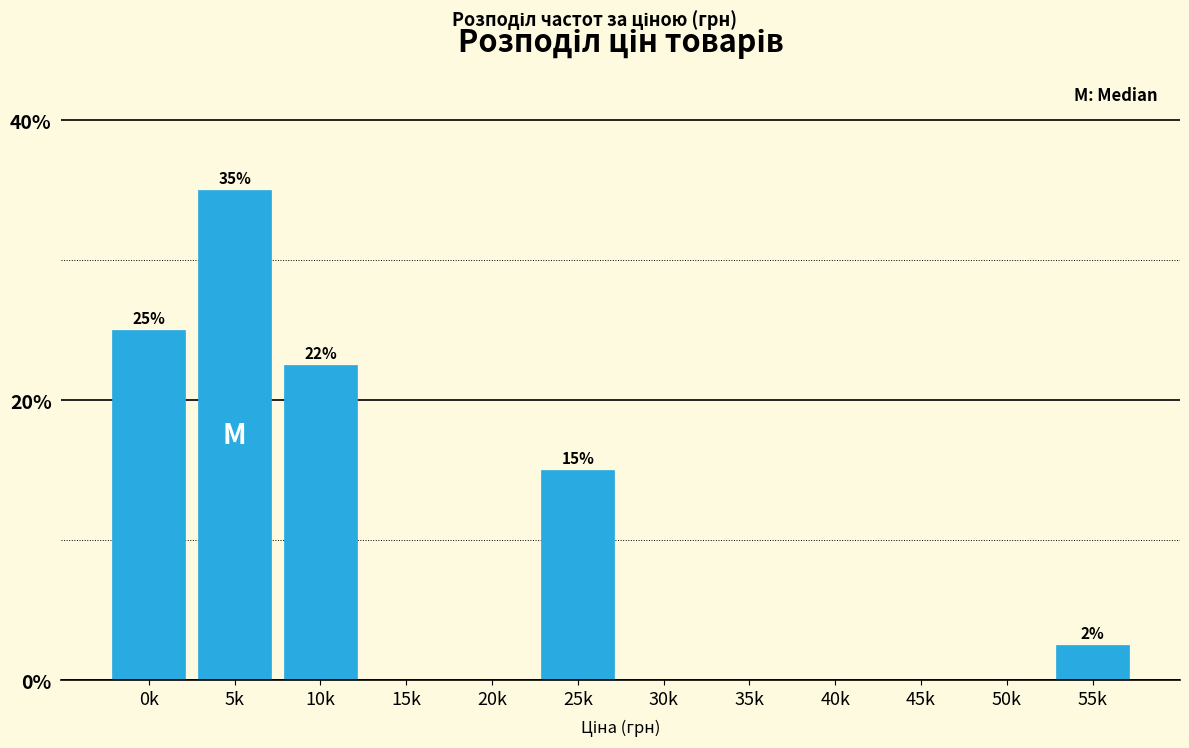

Reading right to left, extract all data points from this chart.

55k=2.5	50k=0.0	45k=0.0	40k=0.0	35k=0.0	30k=0.0	25k=15.0	20k=0.0	15k=0.0	10k=22.5	5k=35.0	0k=25.0